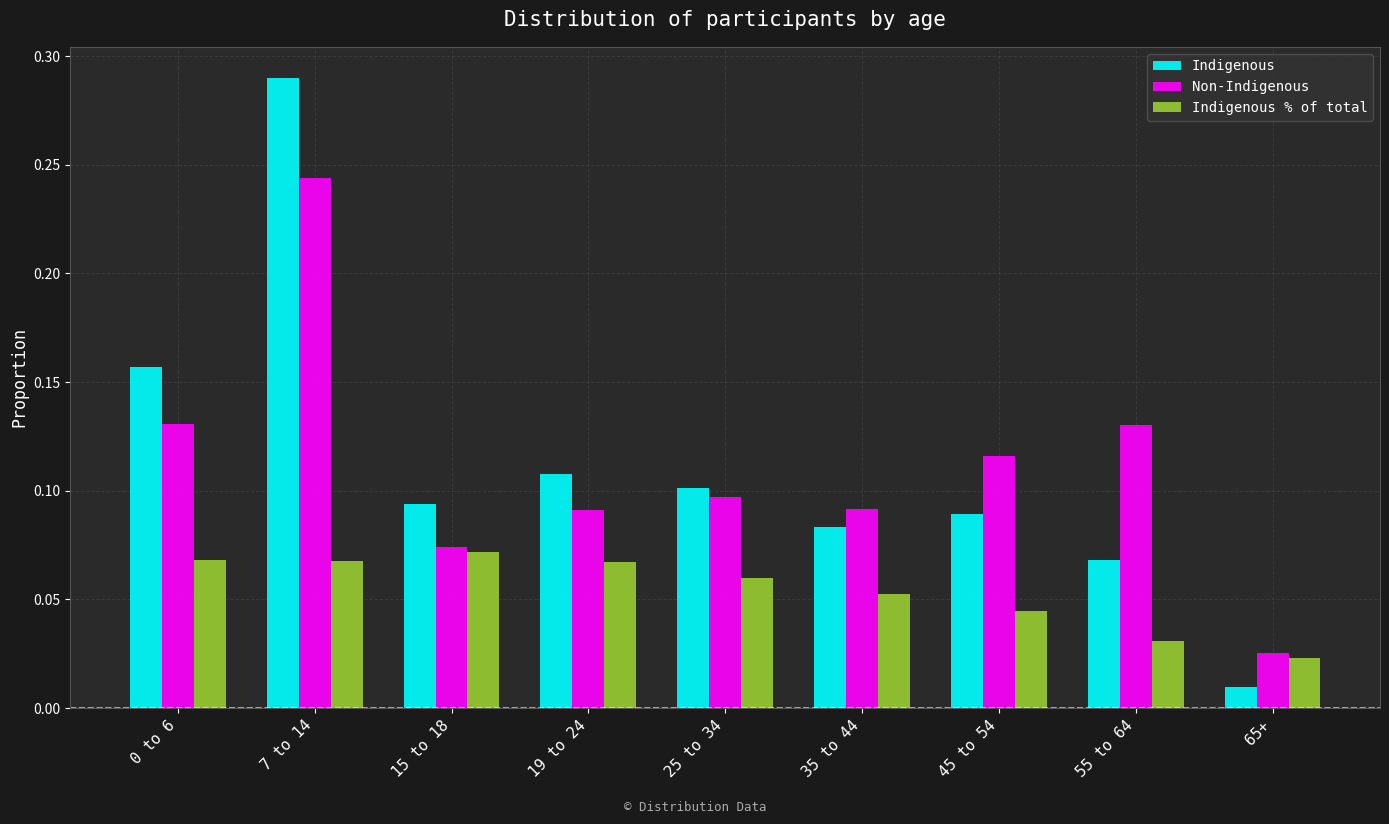

Which category has the highest value across all series?

7 to 14